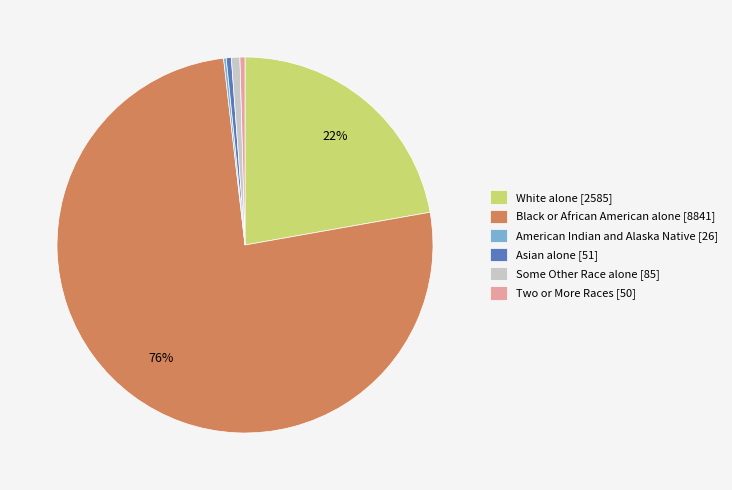

True or false: Black or African American alone accounts for 89% of the total.

False